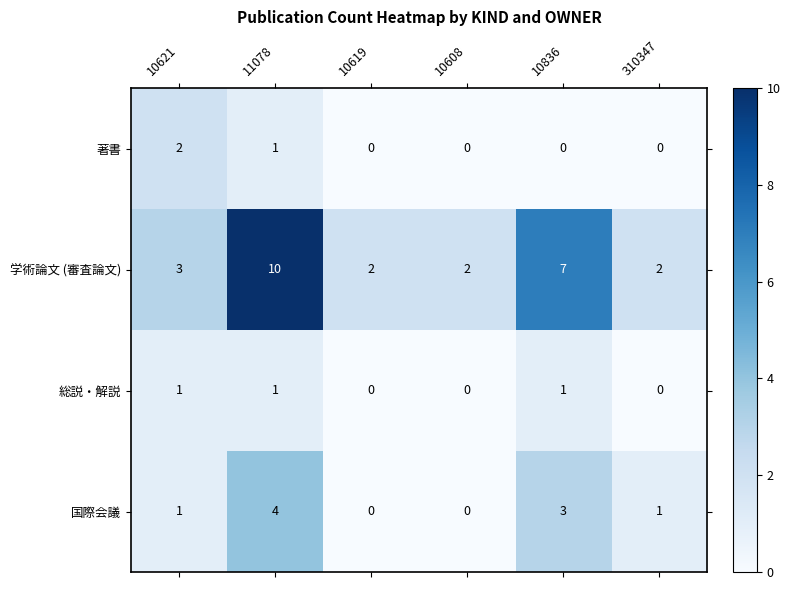

Which series has the widest spread of values?

学術論文 (審査論文)